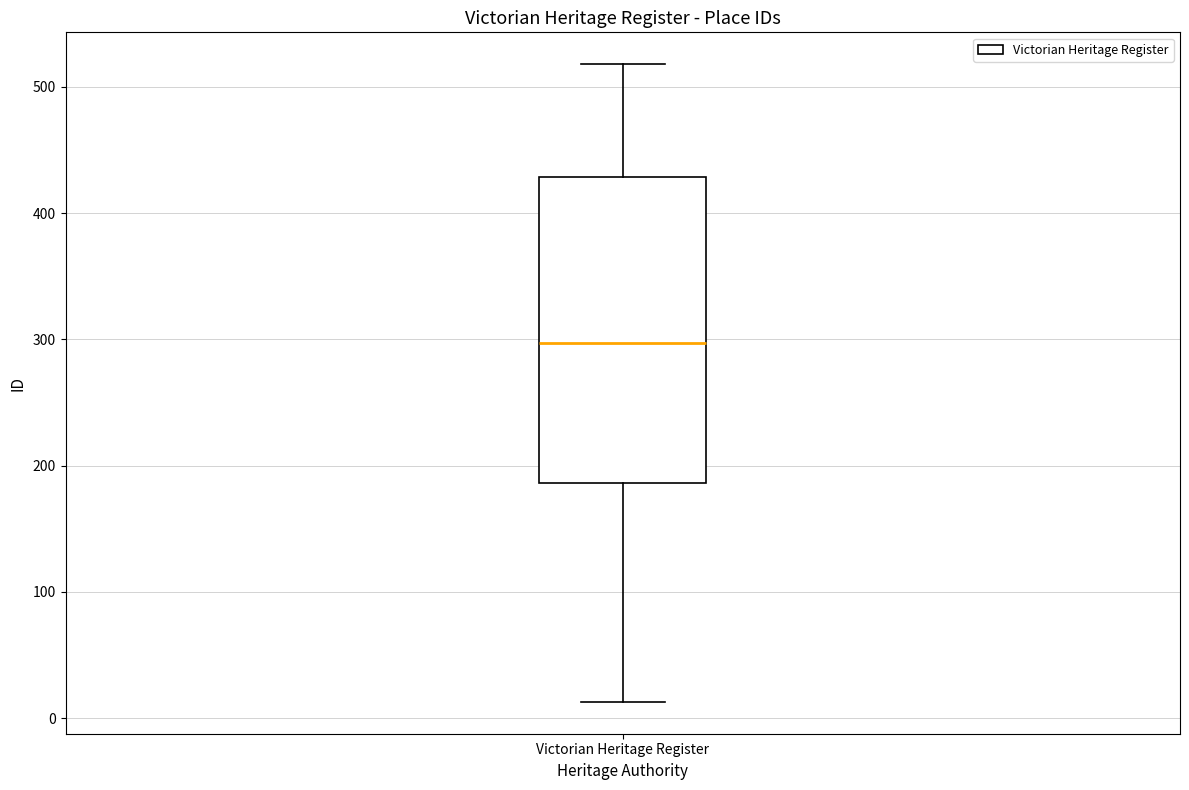

Where is the lower edge of the box for Victorian Heritage Register on the y-axis? The values are not printed on the chart, so give them approximately, as read against the axis.

190